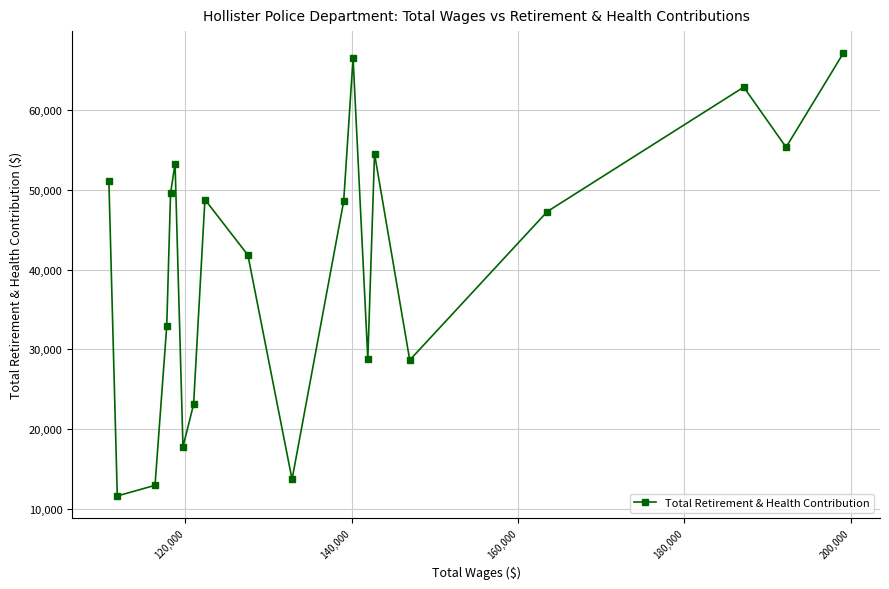

What is the value of the 17th point from the left?

47285